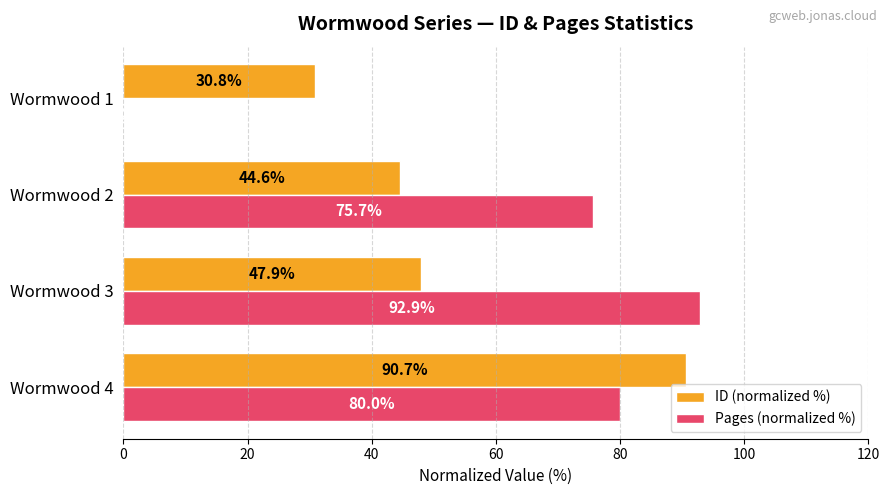

At which label is Pages (normalized %) closest to 46?

Wormwood 2